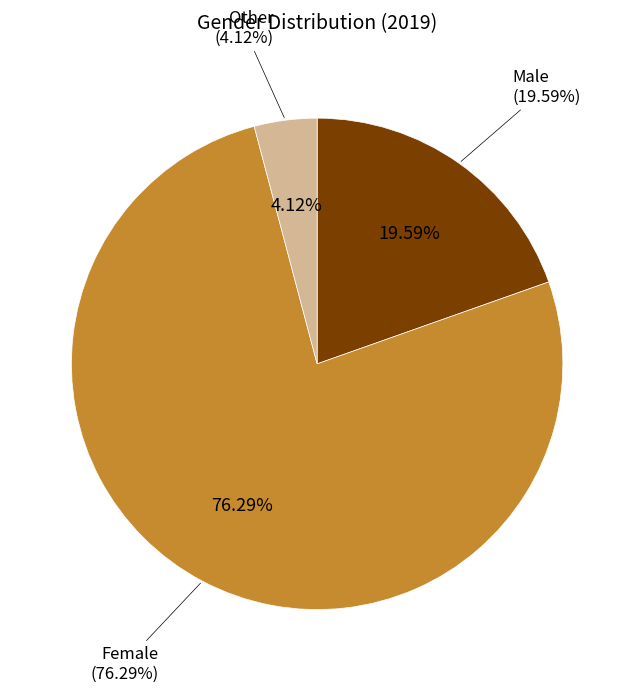

To the nearest percent, what is the difference between the Female and Male slice percentages?

57%